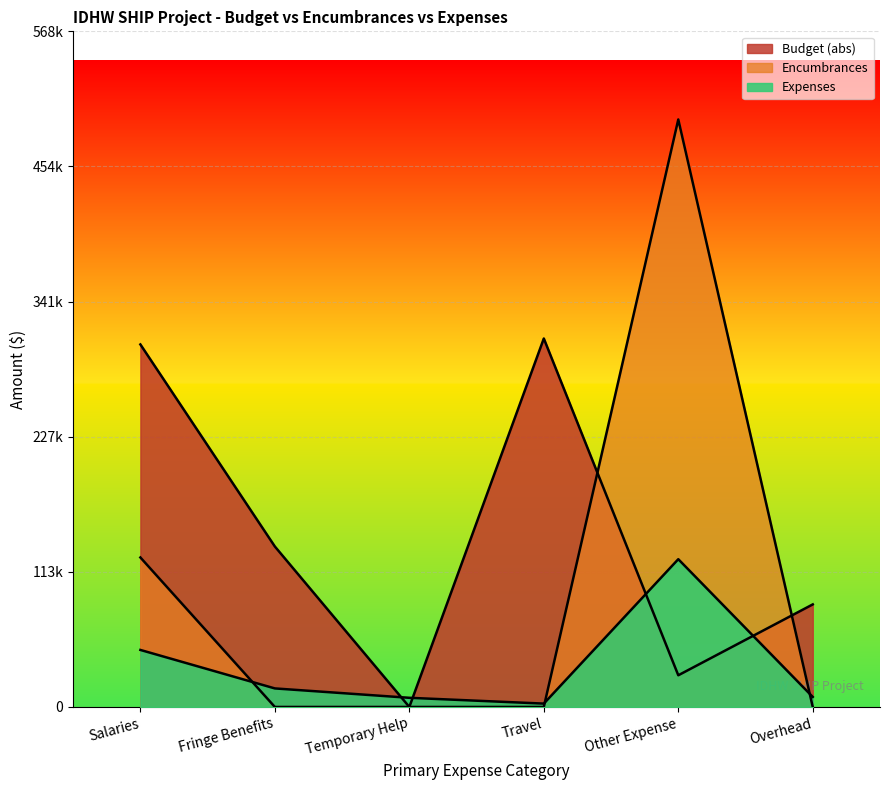

The value of Budget at Travel is 310000.0. True or false?

True